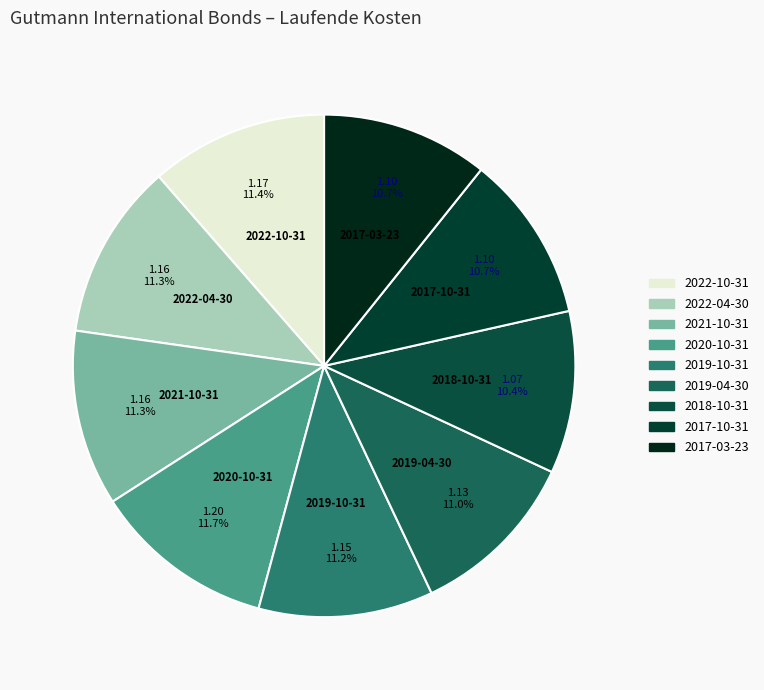

True or false: 2021-10-31 accounts for 17% of the total.

False